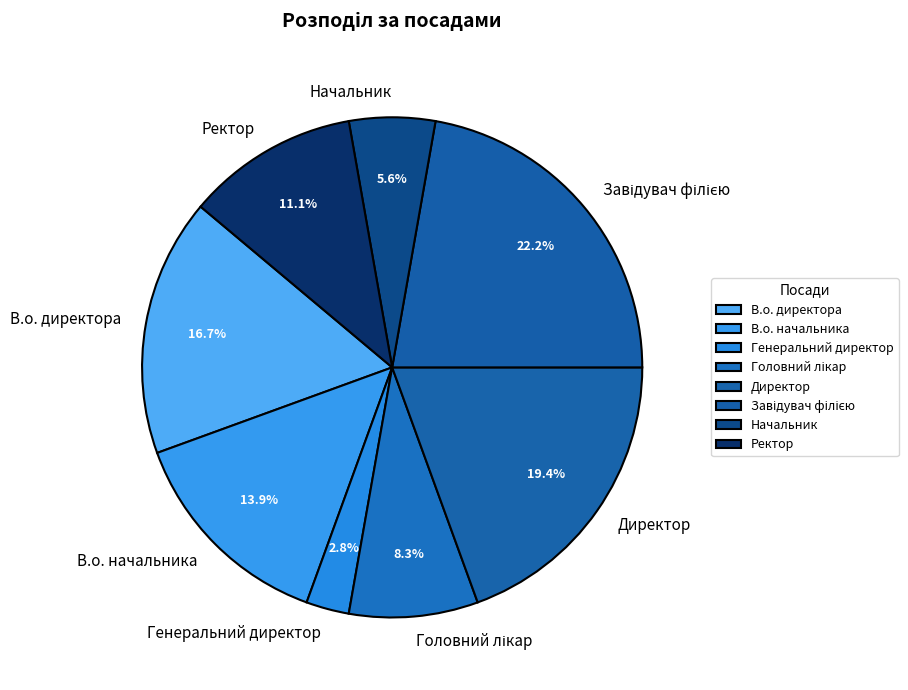

Is it true that Генеральний директор is 3% of the pie?

True